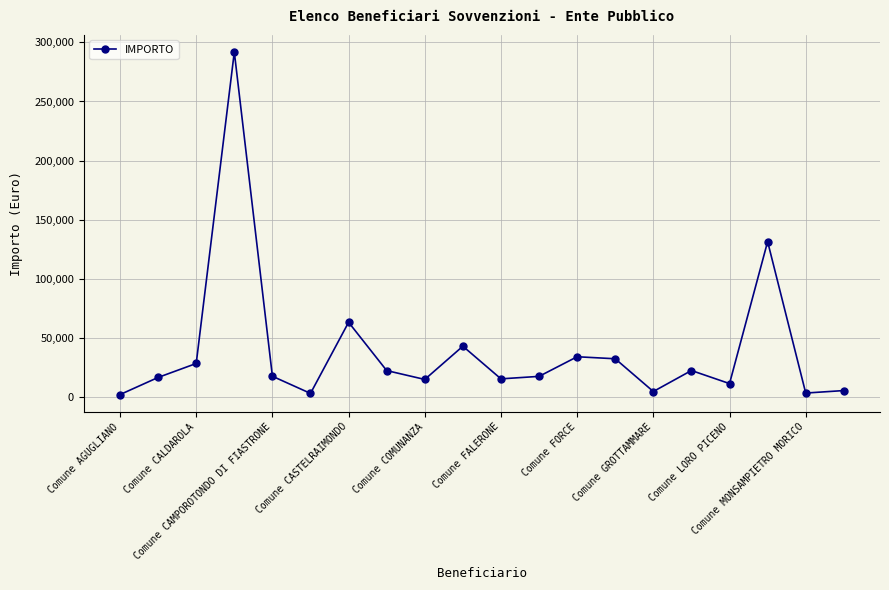

How many points are higher than both their immediate neighbors (excluding endpoints)?

6